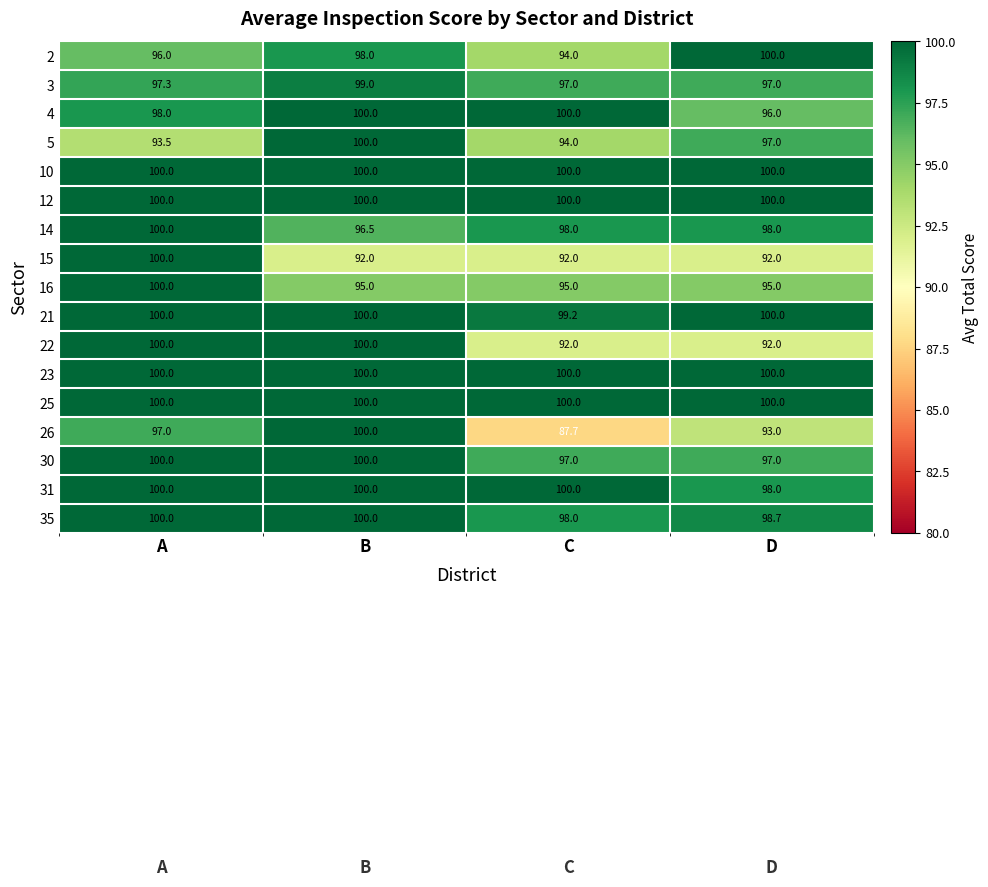

What value does the 35 series have at C?

98.0